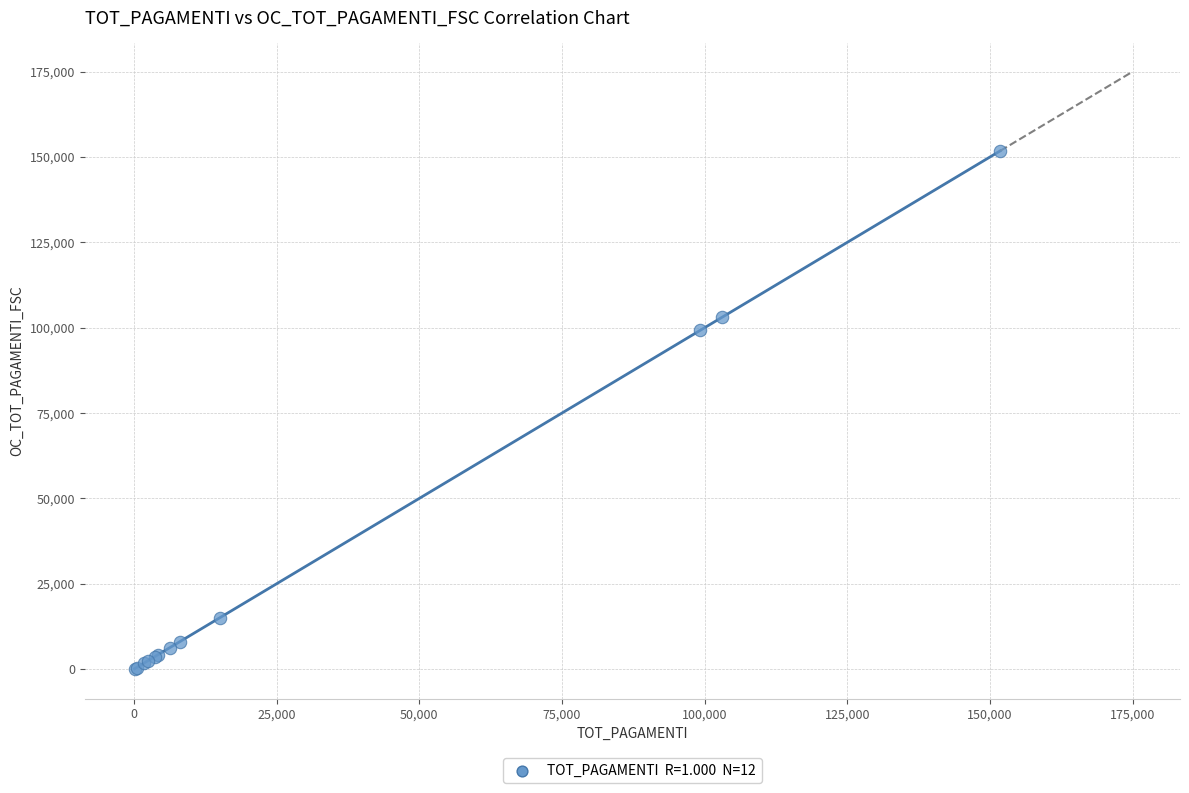

What Y value in the scatter plot is closest to 75949?

99223.8